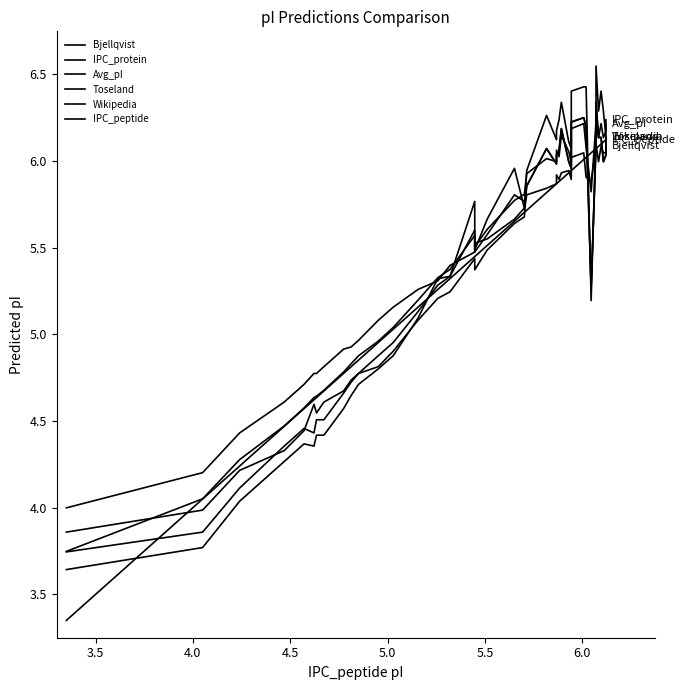

How many data points in IPC_protein are above 5?

27